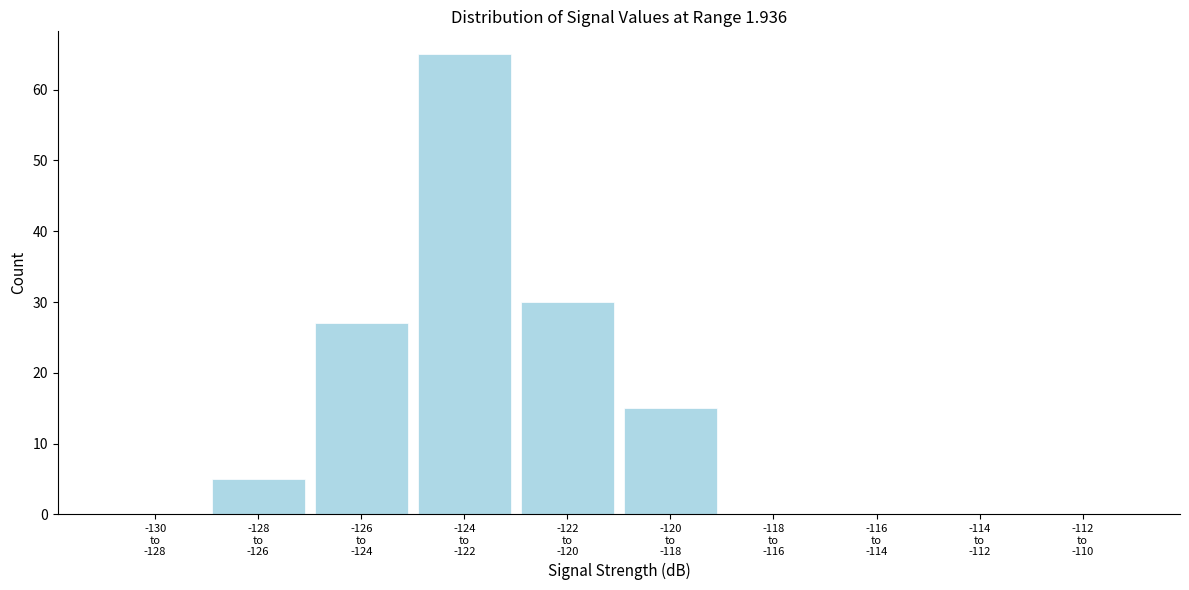

What is the maximum value shown in the chart?

65